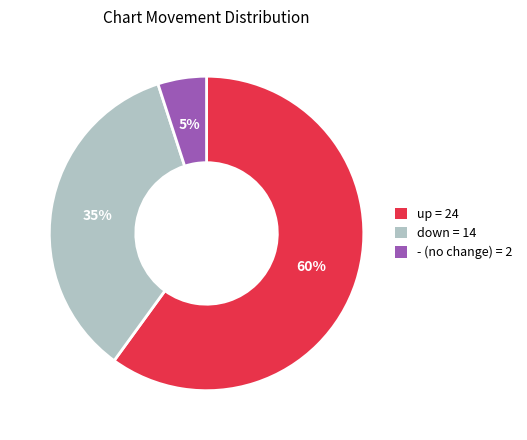

Which category accounts for the majority?

up